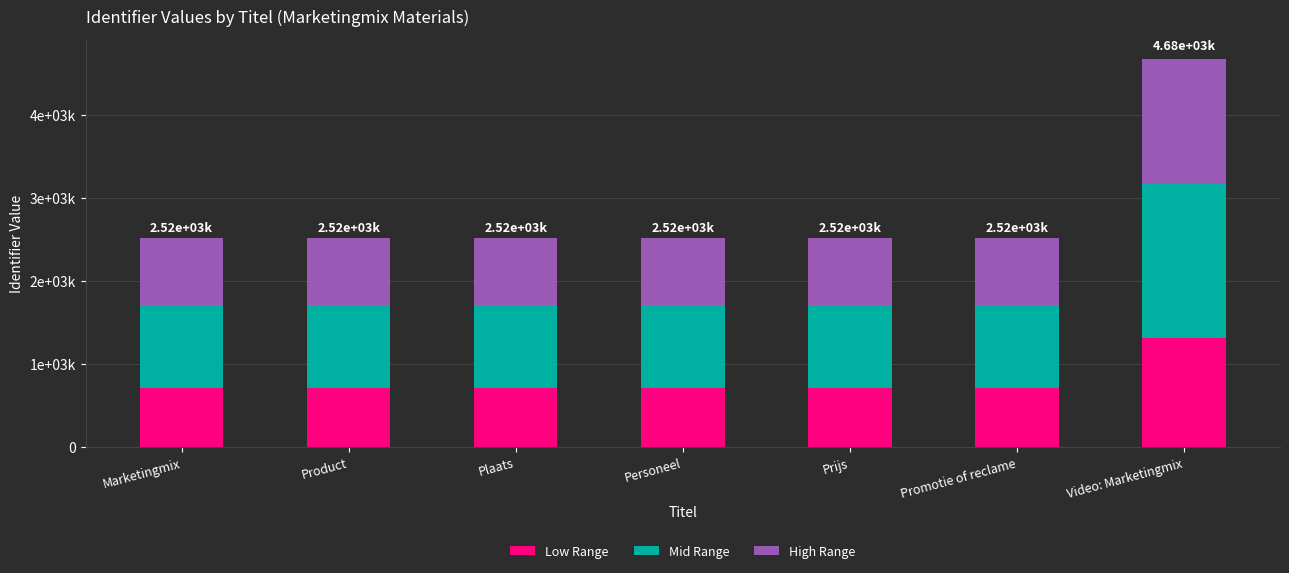

True or false: Low Range has a value of 1130130.1 at Plaats.

False